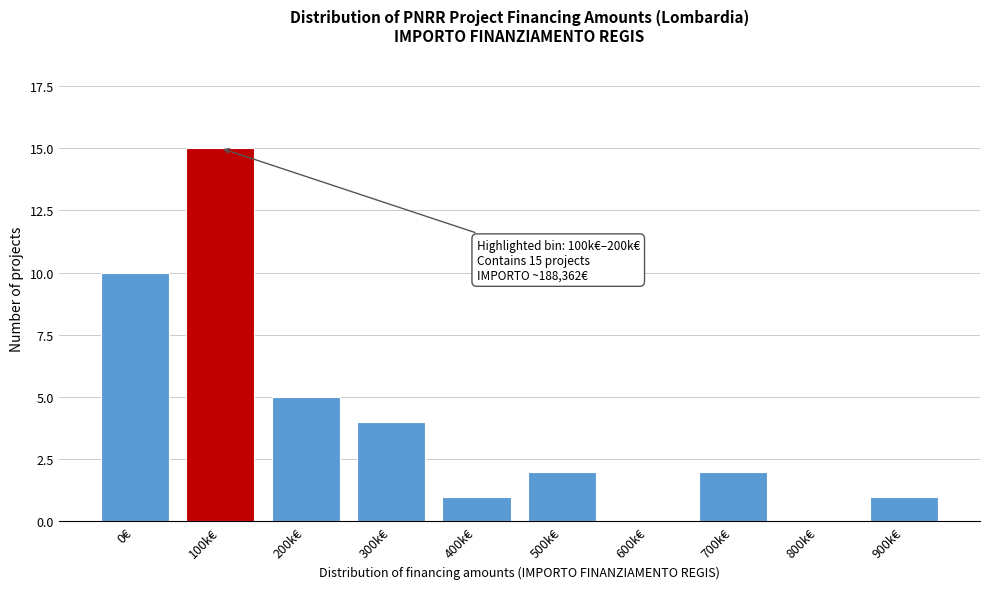

Reading left to right, list all the values displayed in this chart.

0€=10	100k€=15	200k€=5	300k€=4	400k€=1	500k€=2	600k€=0	700k€=2	800k€=0	900k€=1